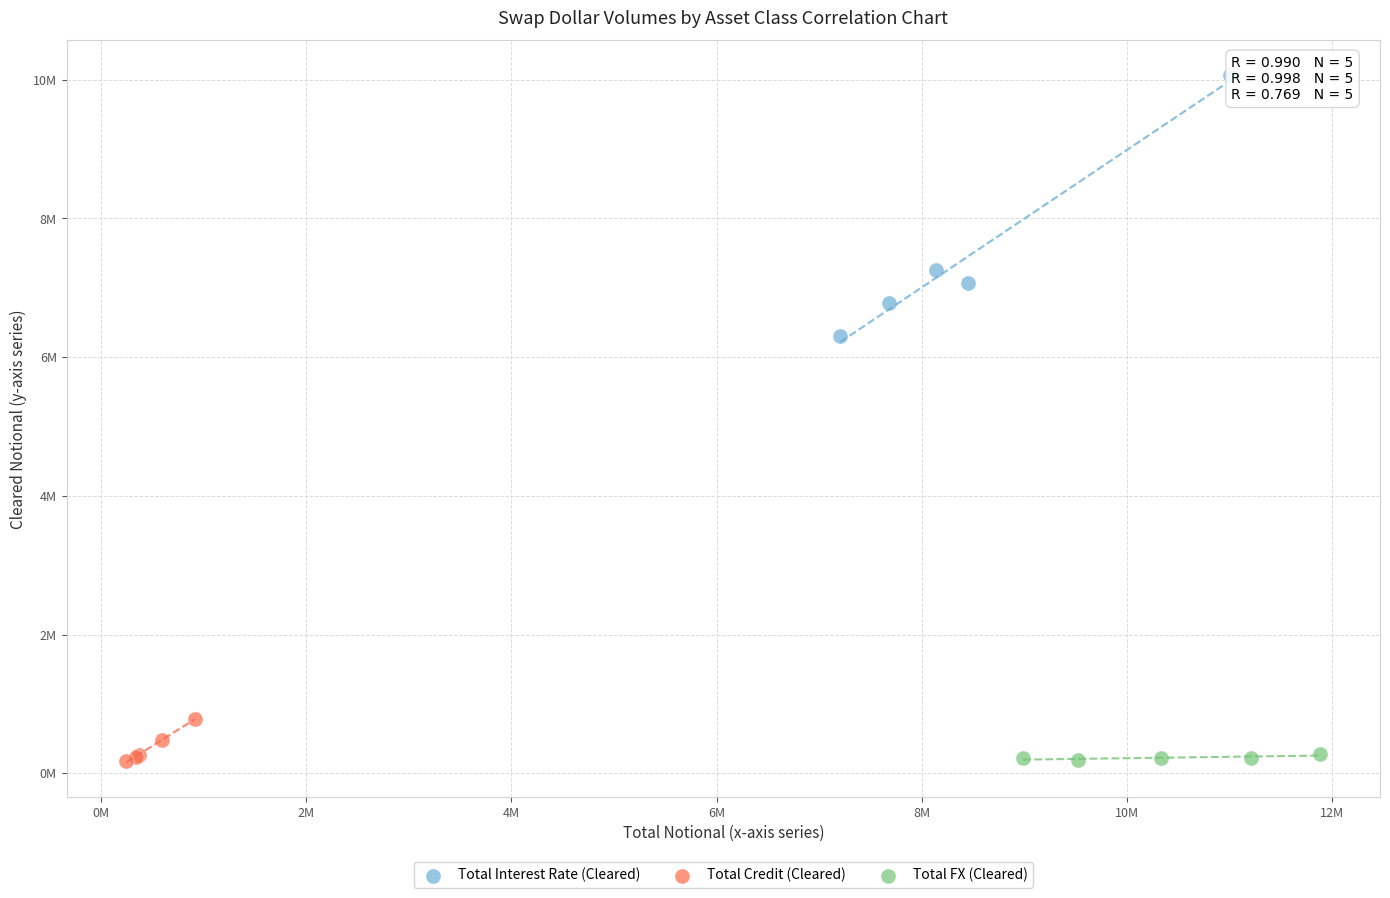

What are all the series names shown in the legend?

Total Interest Rate (Cleared), Total Credit (Cleared), Total FX (Cleared)